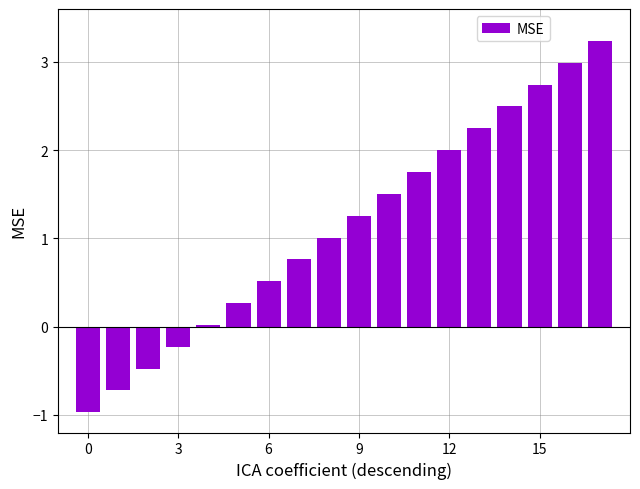

What is the minimum value shown in the chart?

-1.0